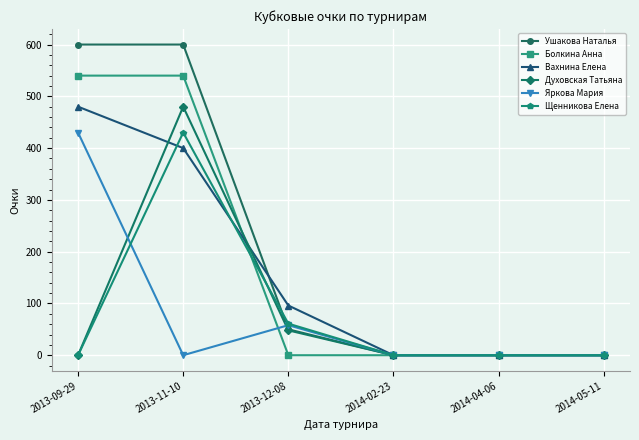

What is the total value across all series at 2013-11-10?

2450